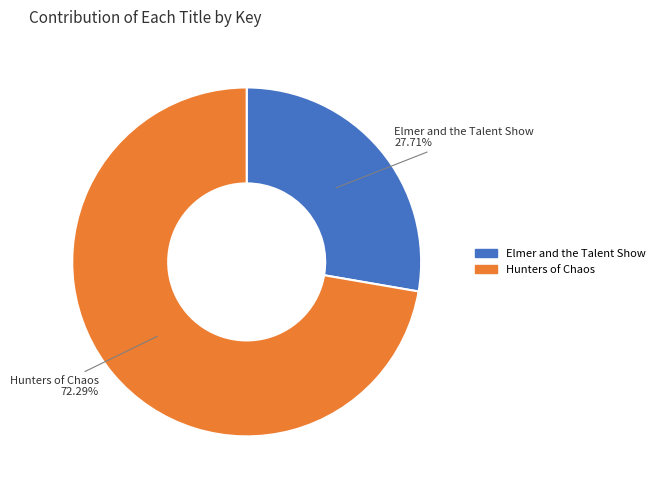

To the nearest percent, what is the average slice percentage?

50%